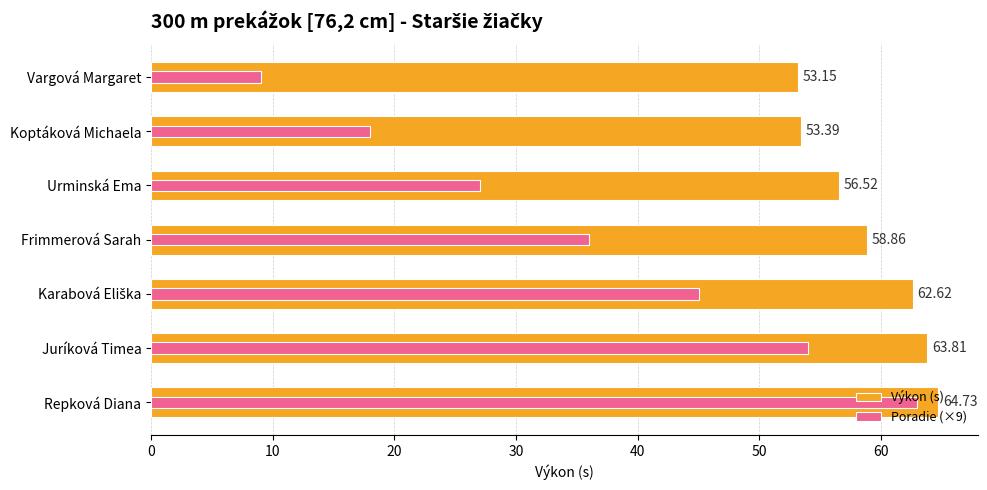

Reading left to right, what are all the values shown in this chart?

Výkon (s): 53.1	53.4	56.5	58.9	62.6	63.8	64.7
Poradie (×9): 9.0	18.0	27.0	36.0	45.0	54.0	63.0